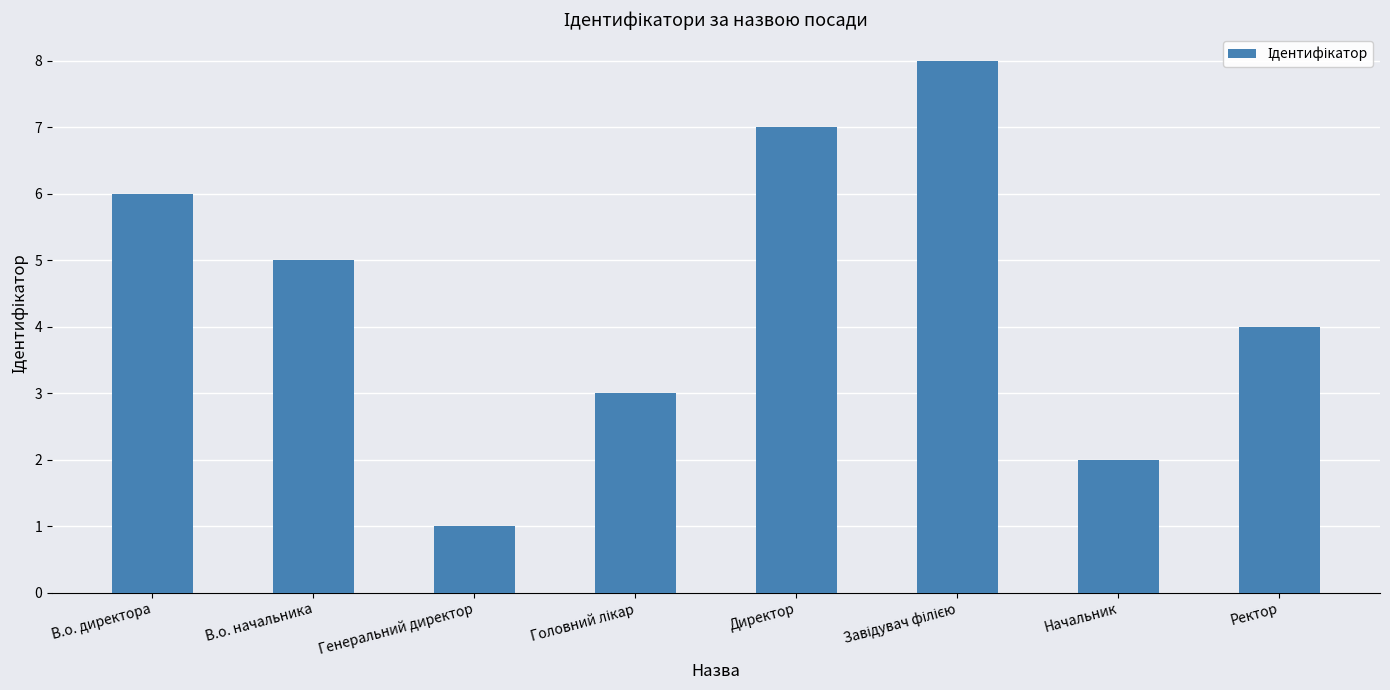

Approximately how many times larger is the value at Начальник compared to В.о. начальника?

0.4